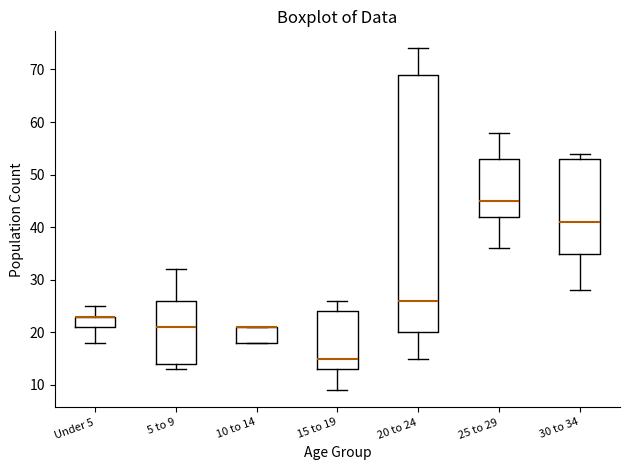

Reading left to right, transcribe this box plot: for each box, give where its median line is, the range the box spans, and where its two whiskers end, as read against the y-axis. The values are not printed on the chart, so give them approximately, as read against the axis.

Under 5: median 23 (drawn on the box's upper edge), box 21 to 23, whiskers 18 to 25
5 to 9: median 21, box 14 to 26, whiskers 13 to 32
10 to 14: median 21 (drawn on the box's upper edge), box 18 to 21, whiskers 18 to 21
15 to 19: median 15, box 13 to 24, whiskers 9 to 26
20 to 24: median 26, box 20 to 69, whiskers 15 to 74
25 to 29: median 45, box 42 to 53, whiskers 36 to 58
30 to 34: median 41, box 35 to 53, whiskers 28 to 54